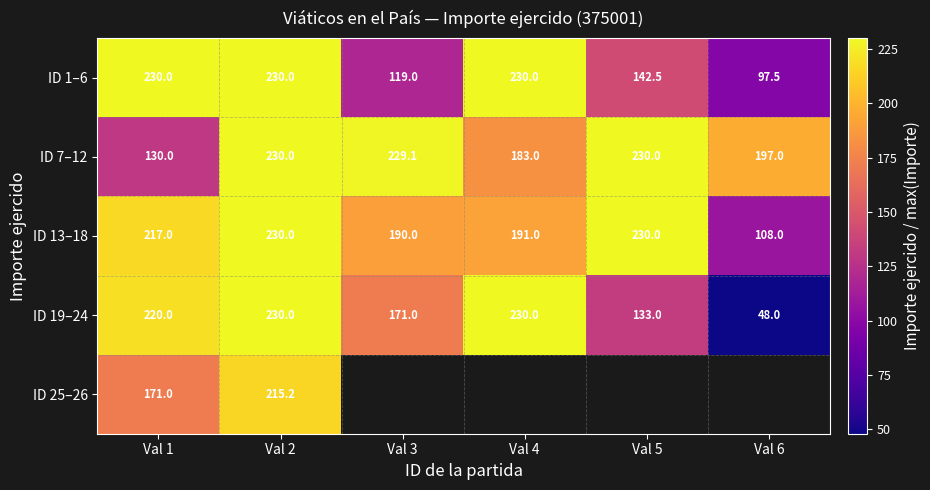

What is the greatest value displayed?

230.0